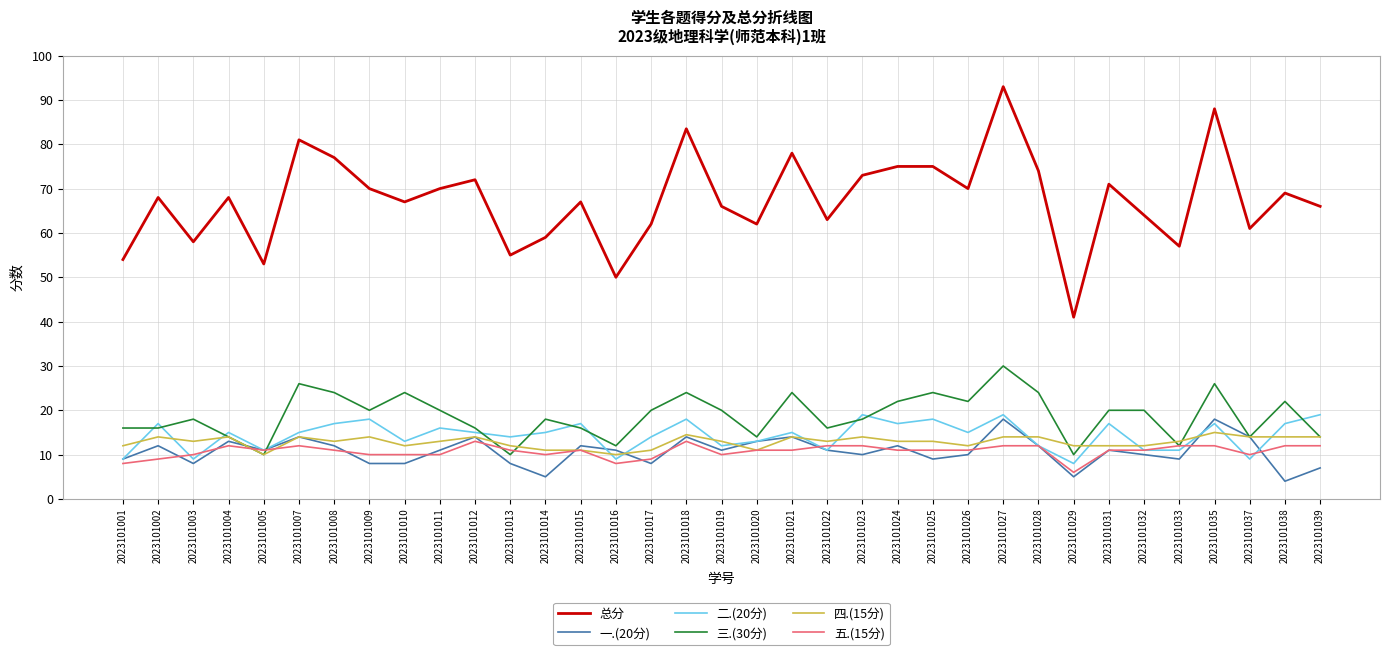

What is the highest value of the 五.(15分) series?

13.0